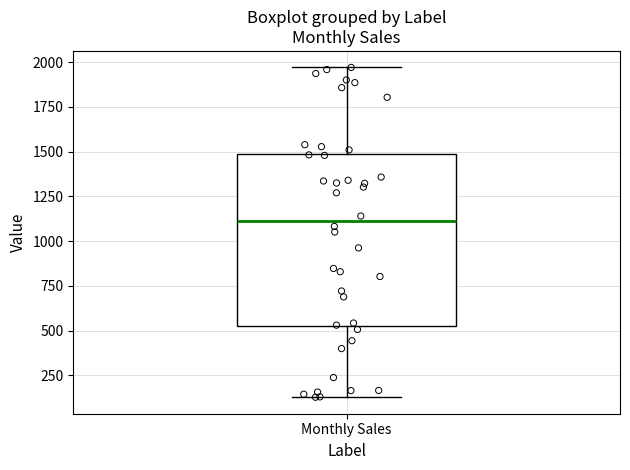

Transcribe this box plot: give where the median line is, the range the box spans, and where the two whiskers end, as read against the y-axis. The values are not printed on the chart, so give them approximately, as read against the axis.

median 1100, box 500 to 1500, whiskers 150 to 1950